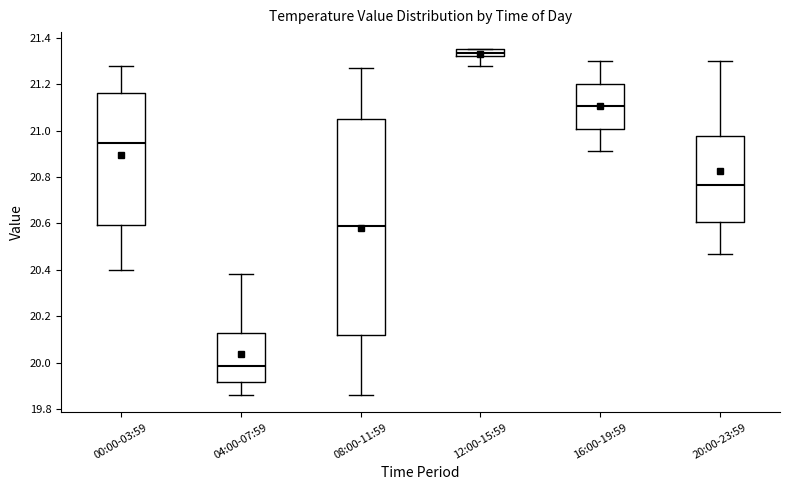

Reading left to right, transcribe this box plot: for each box, give where its median line is, the range the box spans, and where its two whiskers end, as read against the y-axis. The values are not printed on the chart, so give them approximately, as read against the axis.

00:00-03:59: median 20.94, box 20.60 to 21.16, whiskers 20.40 to 21.28
04:00-07:59: median 19.98, box 19.92 to 20.12, whiskers 19.86 to 20.38
08:00-11:59: median 20.60, box 20.12 to 21.06, whiskers 19.86 to 21.28
12:00-15:59: median 21.34, box 21.32 to 21.36, whiskers 21.28 to 21.36
16:00-19:59: median 21.10, box 21.00 to 21.20, whiskers 20.92 to 21.30
20:00-23:59: median 20.76, box 20.60 to 20.98, whiskers 20.48 to 21.30